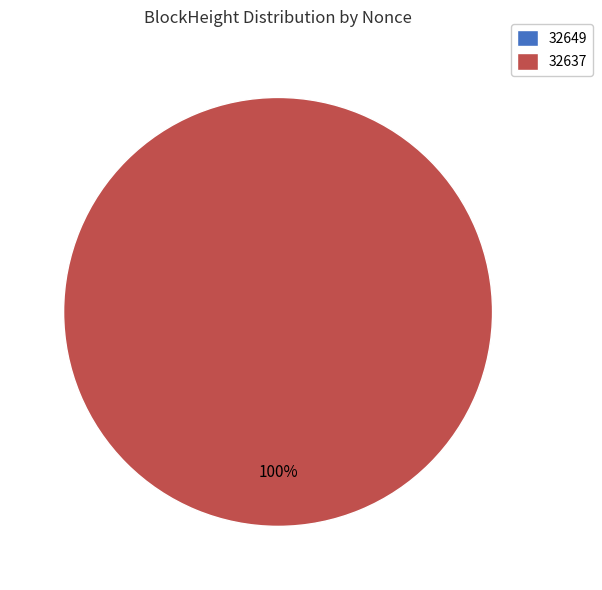

To the nearest percent, what is the difference between the 32637 and 32649 slice percentages?

100%